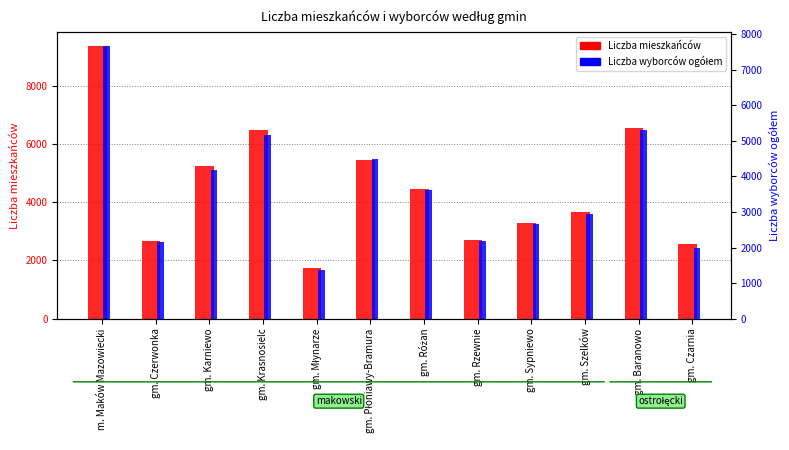

How many groups of bars are there?

12